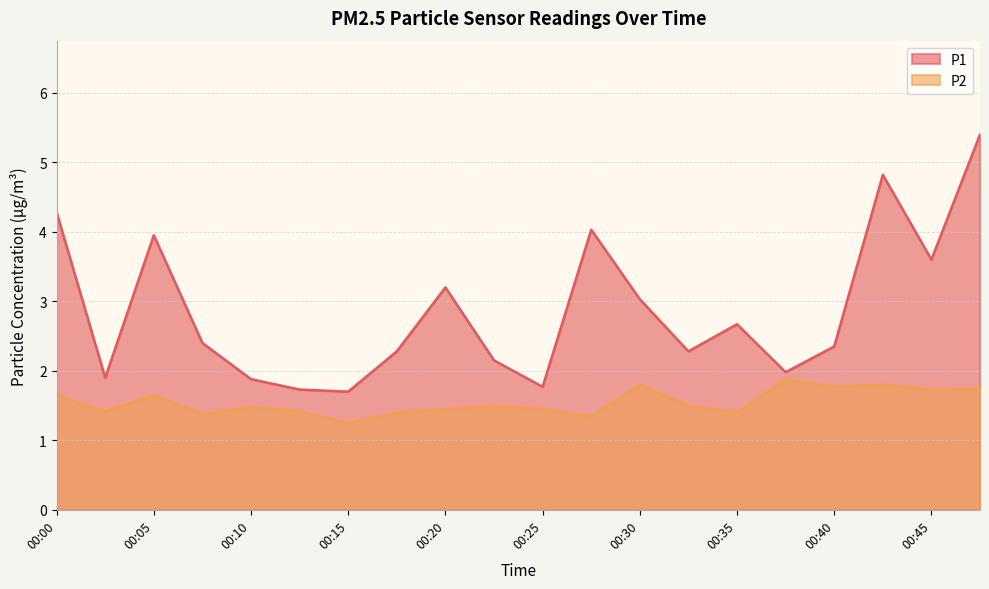

What is the sum of all P1 values?

57.4